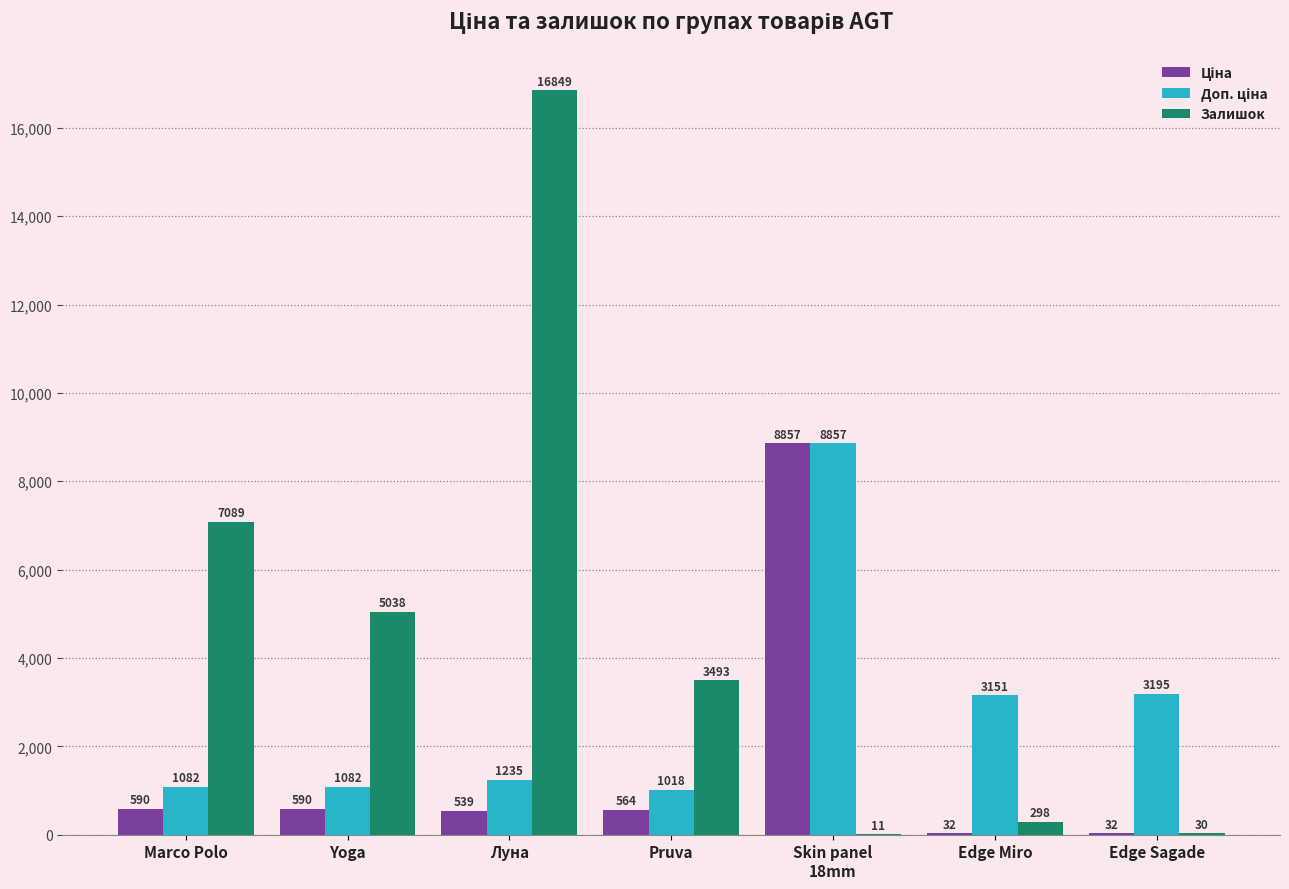

Between Yoga and Edge Miro, which series saw the biggest shift?

Залишок